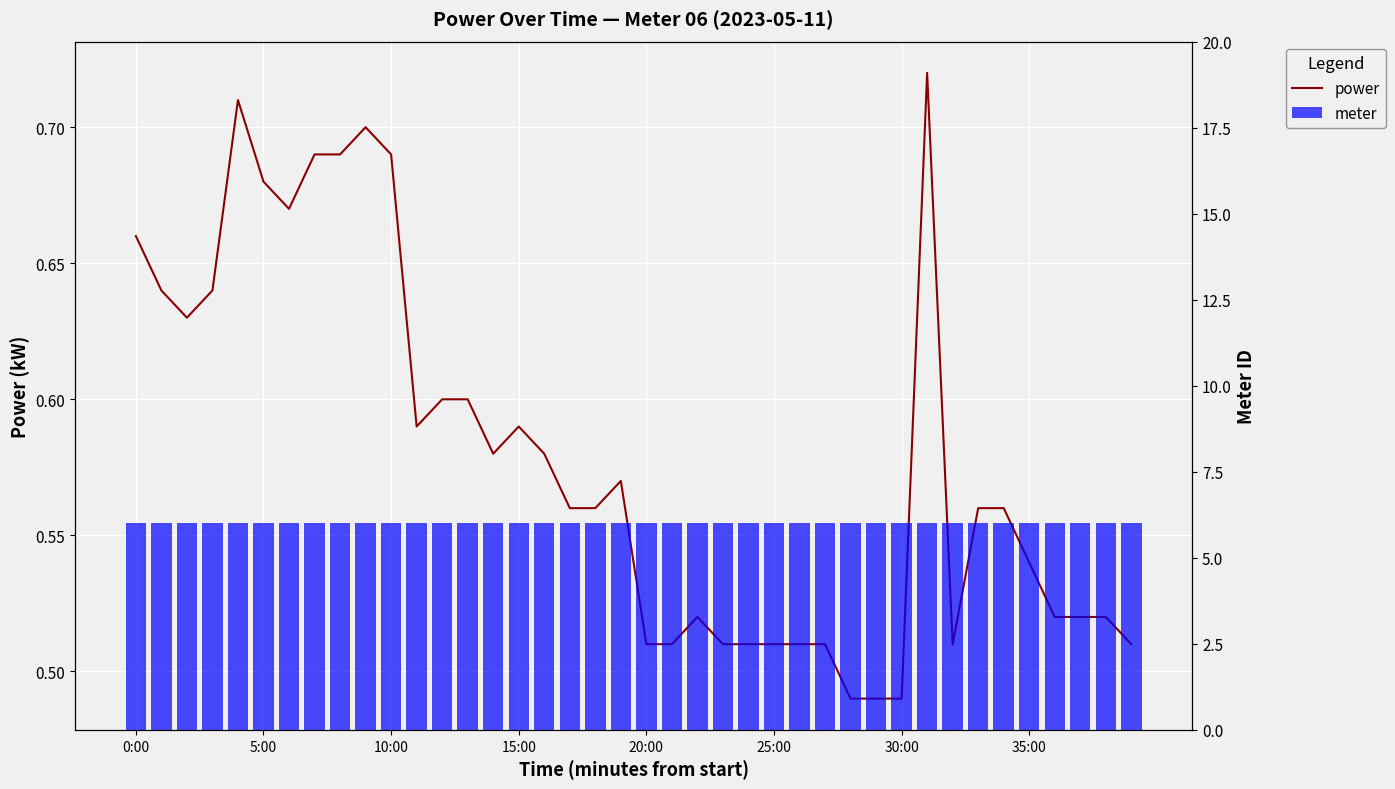

Is it true that meter equals 10.0 at 20:00?

False